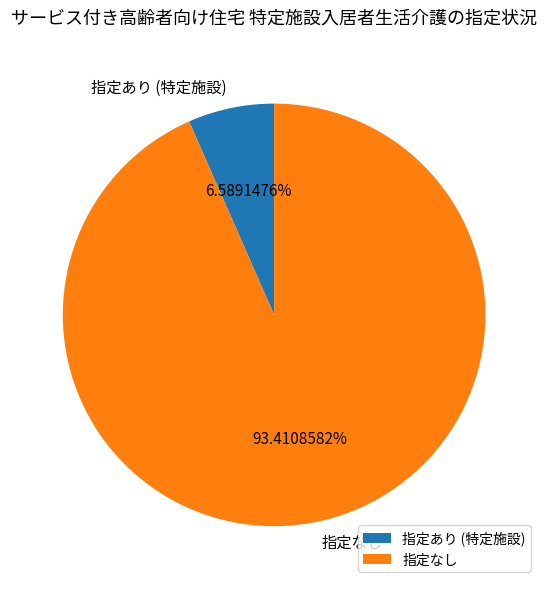

What is the ratio of the value at 指定なし to the value at 指定あり (特定施設)?

14.2